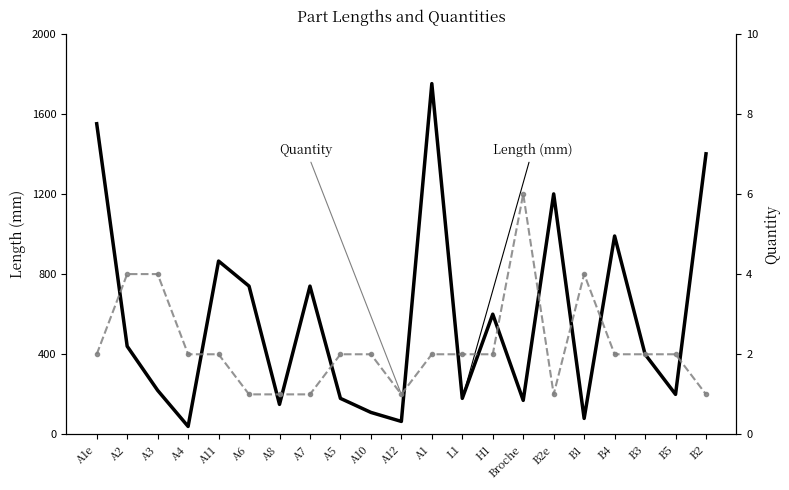

Reading right to left, transcribe all the data shown in this chart.

Length (mm): 1400	200	400	990	80	1200	170	600	180	1750	65	110	180	740	150	740	865	40	220	440	1550
Quantity: 1	2	2	2	4	1	6	2	2	2	1	2	2	1	1	1	2	2	4	4	2